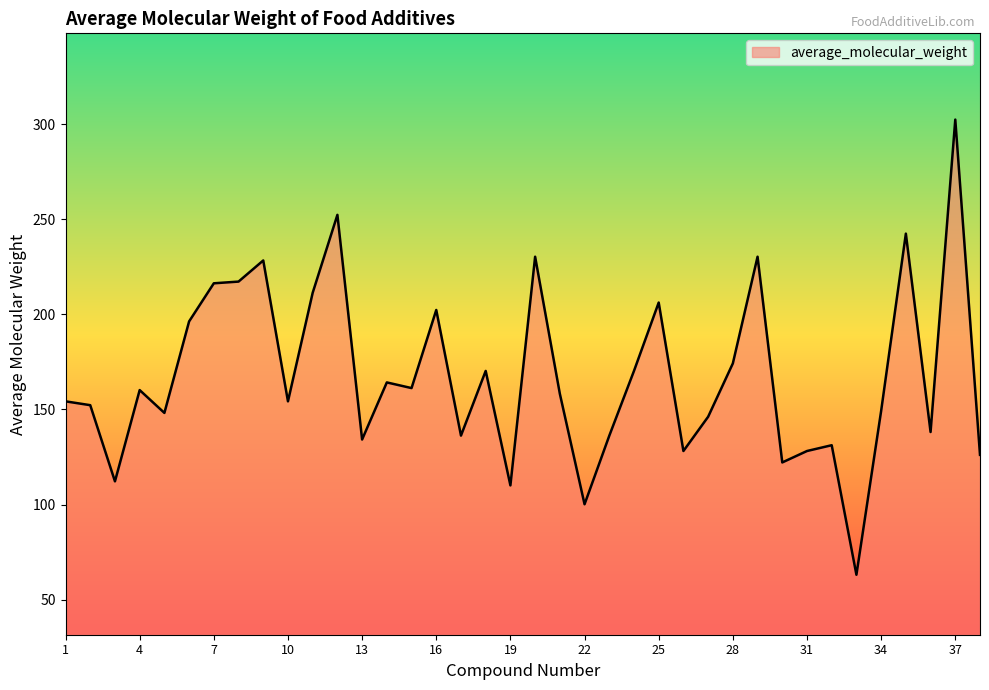

What is the minimum value shown in the chart?

63.1